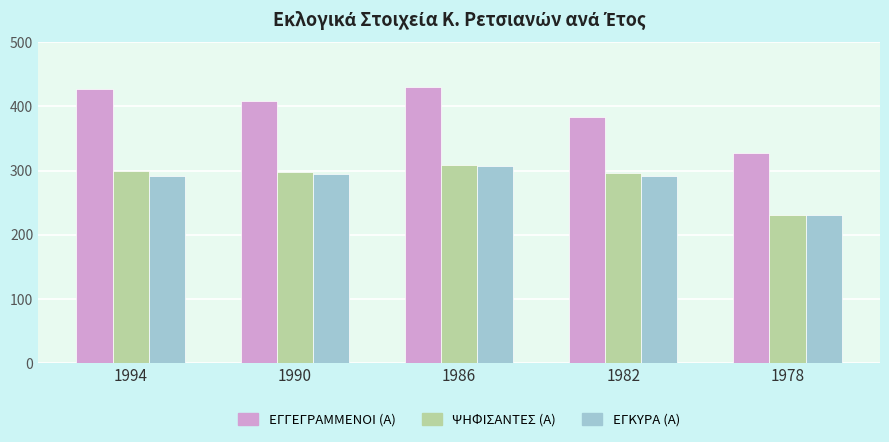

Are the bars horizontal?

No